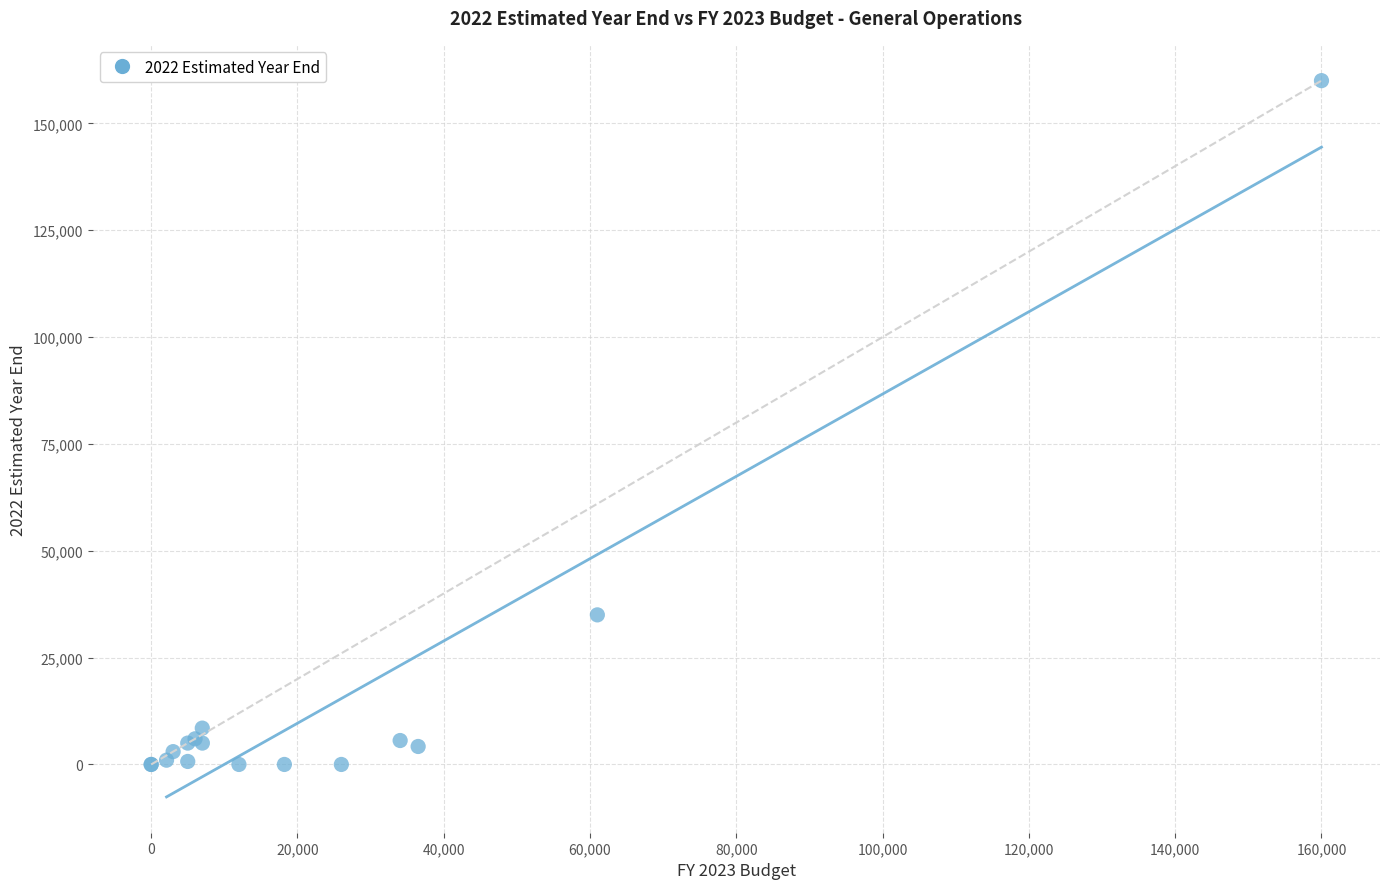

What Y value in the scatter plot is closest to 80000?

35000